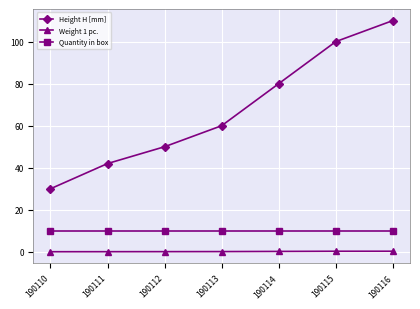

At how many categories does at least one series exceed 62?

3